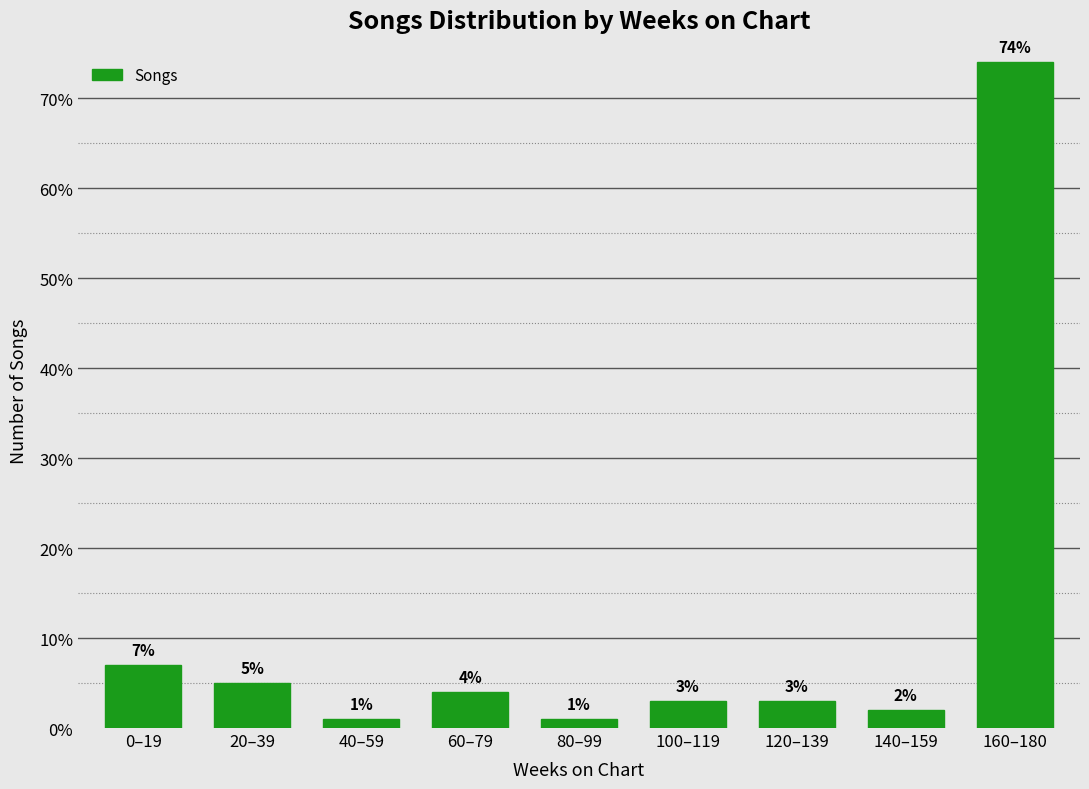

Reading left to right, transcribe all the data shown in this chart.

7.0	5.0	1.0	4.0	1.0	3.0	3.0	2.0	74.0